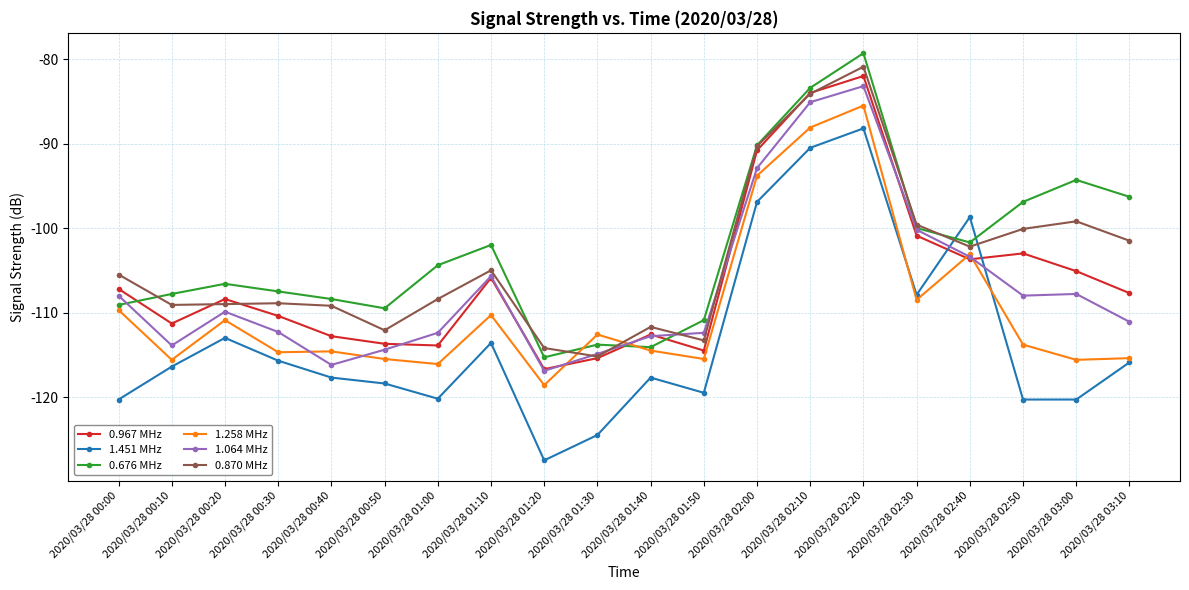

Which series has the largest range (max minus min)?

1.451 MHz